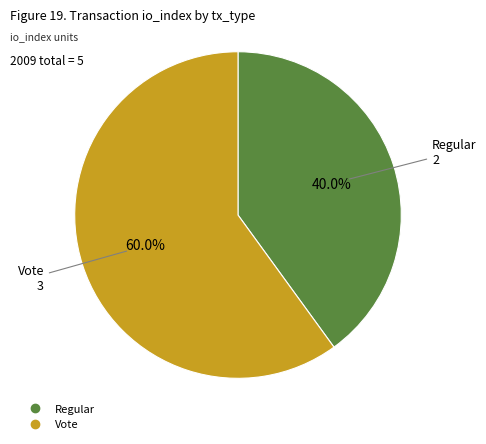

To the nearest percent, what is the difference between the Regular and Vote slice percentages?

20%